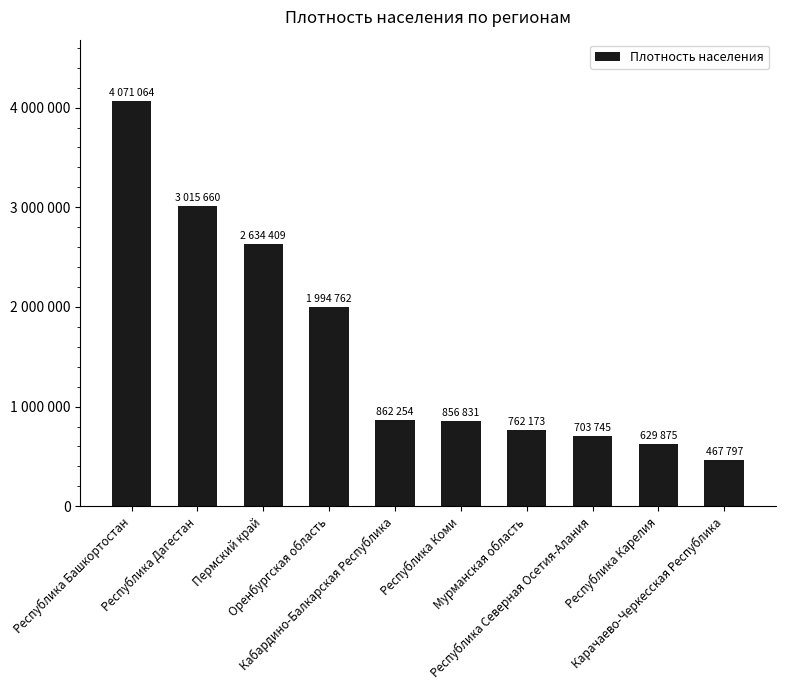

What is the approximate value at Республика Башкортостан, to the nearest 50?

4071050